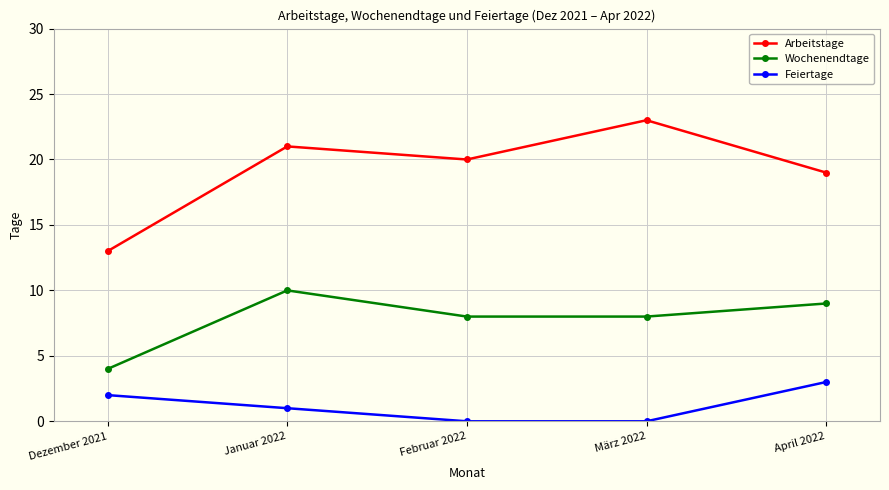

The value of Feiertage at Februar 2022 is 1. True or false?

False